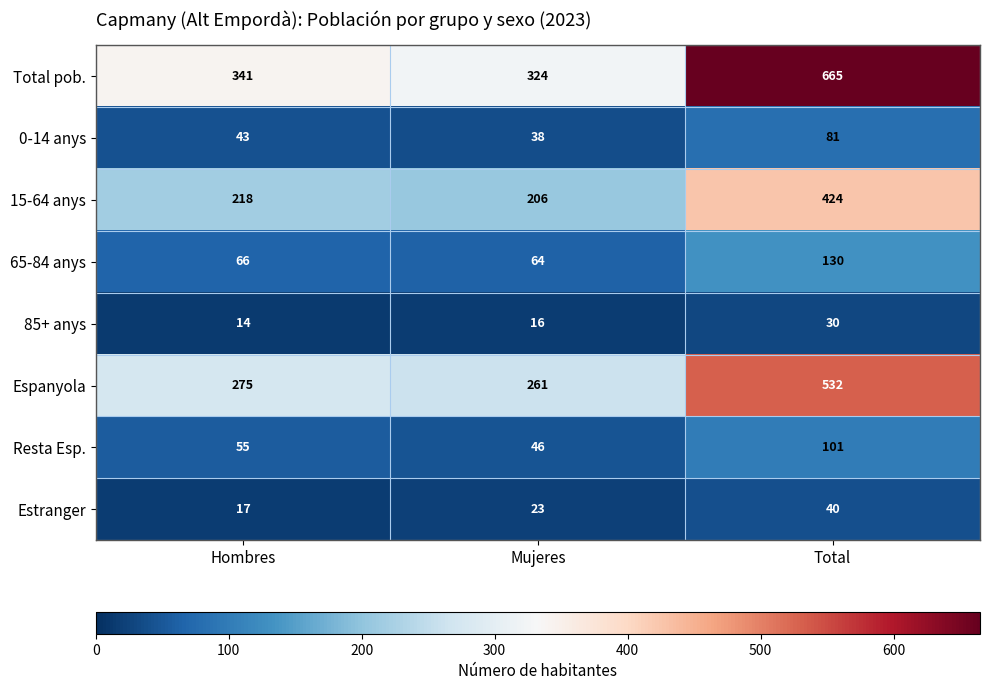

What is the difference between the maximum and second lowest values in the Estranger series?

17